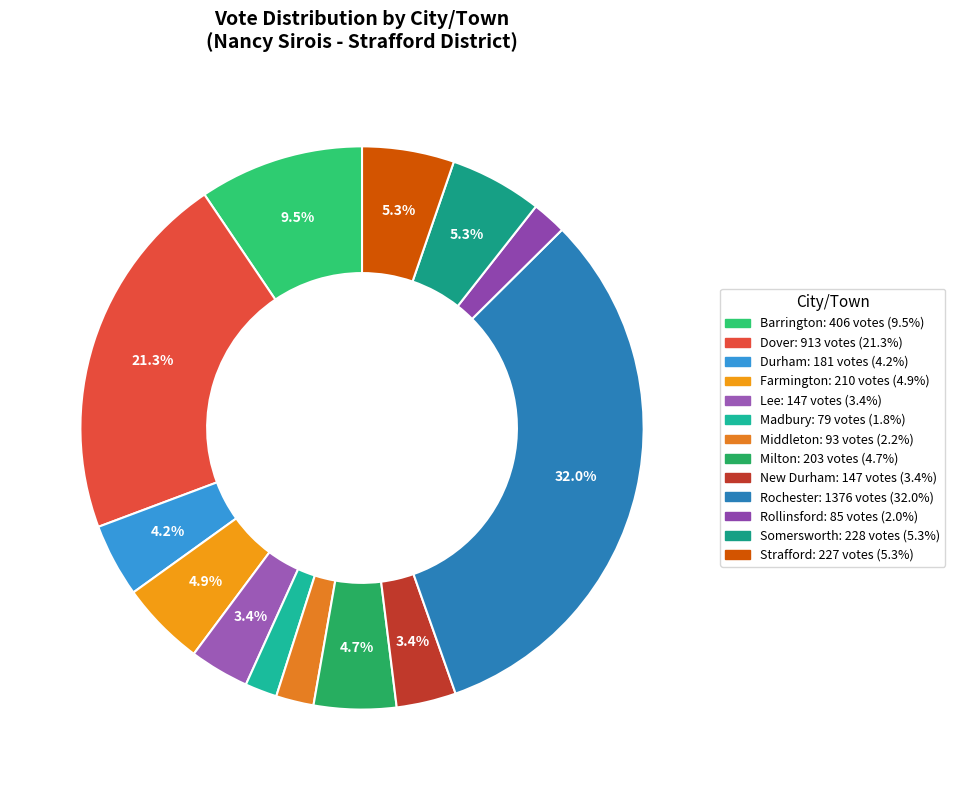

How many slices are in this pie chart?

13